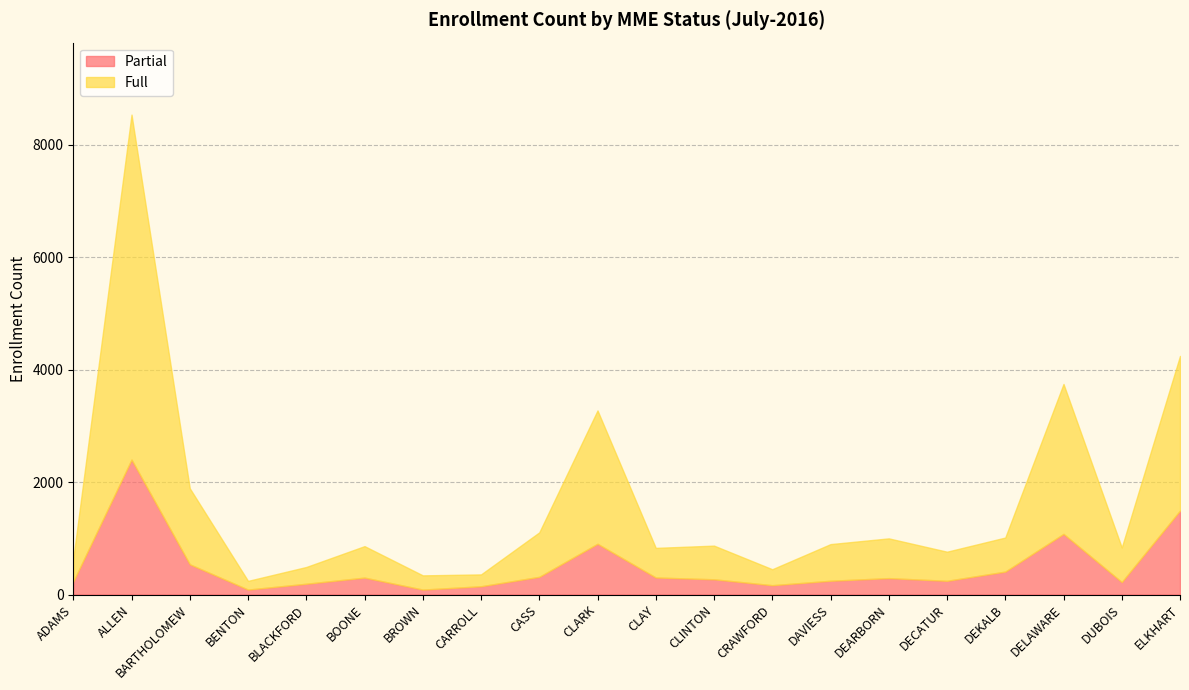

The Partial series shows 192 at BLACKFORD. True or false?

True